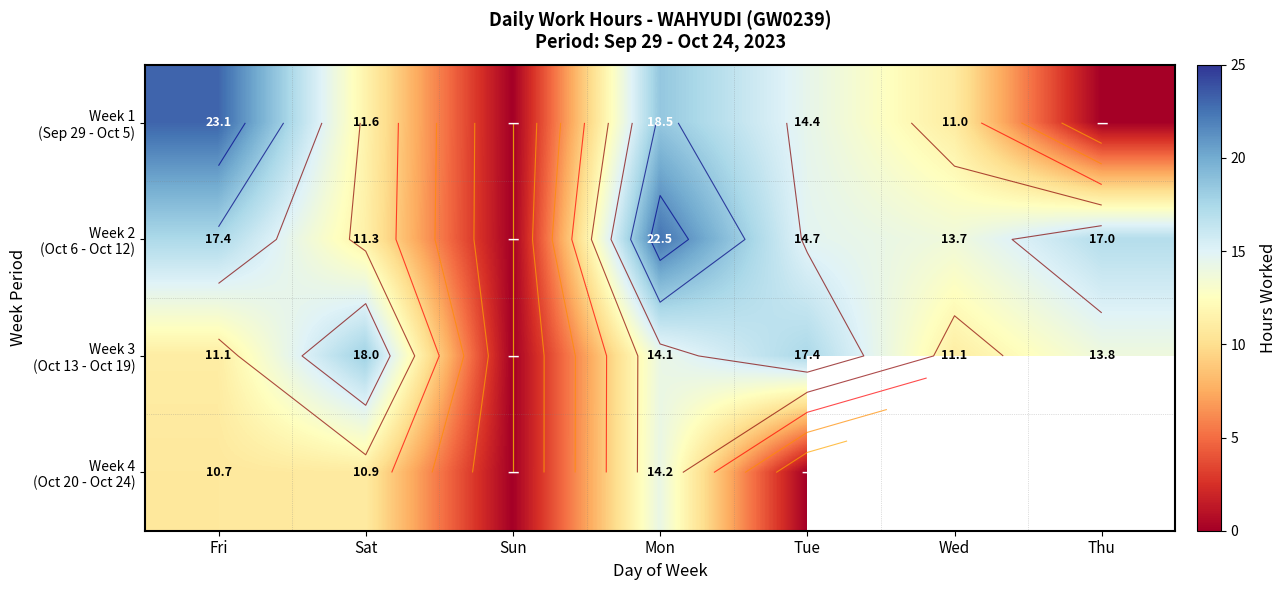

At which label is Week 1 (Sep 29 - Oct 5) closest to 11?

Wed